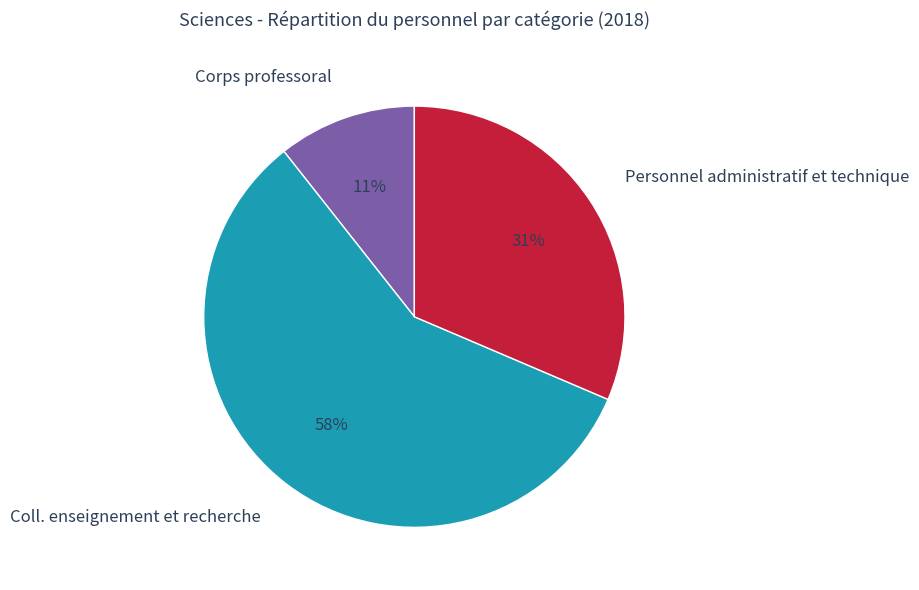

True or false: Coll. enseignement et recherche accounts for 58% of the total.

True